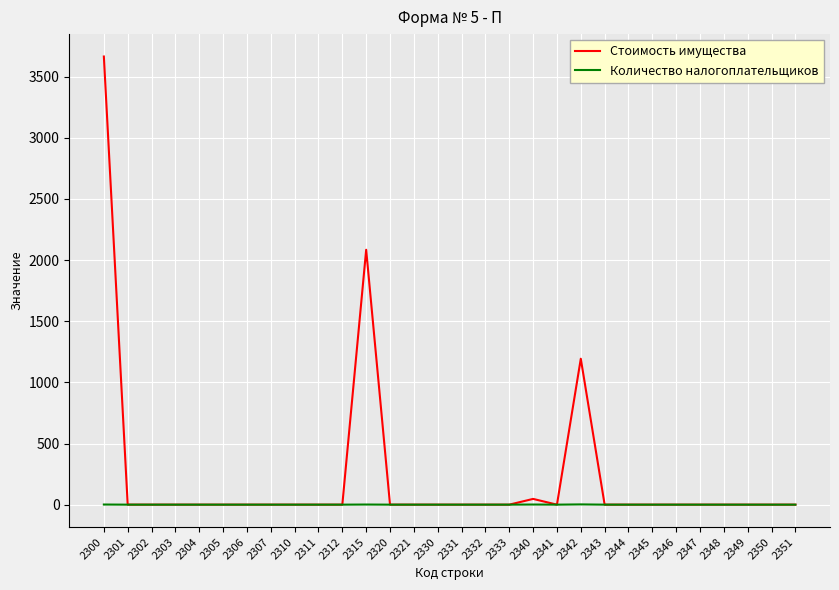

What are all the series names shown in the legend?

Стоимость имущества, Количество налогоплательщиков